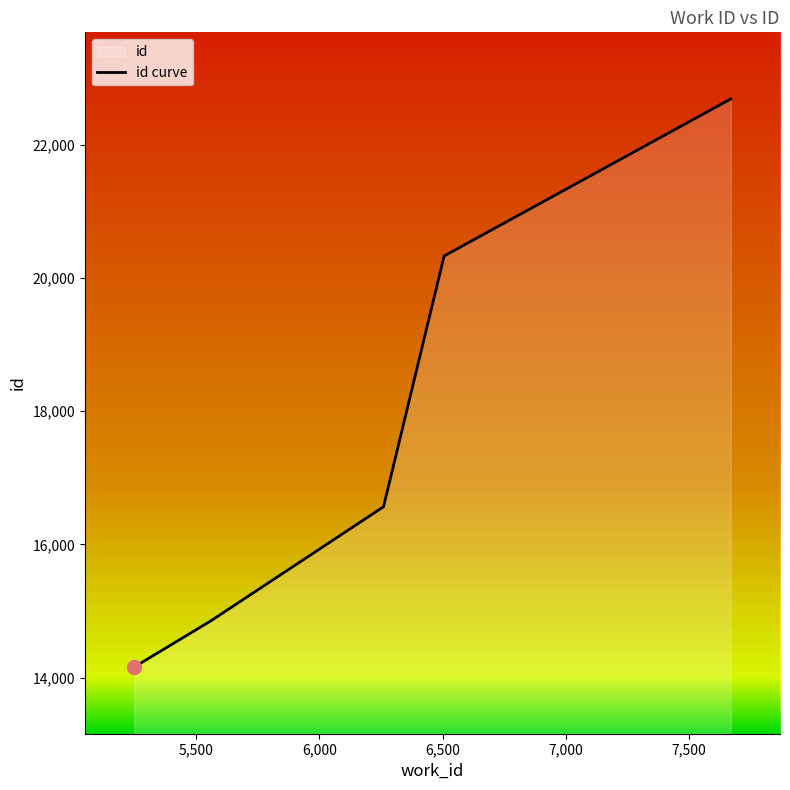

Count the number of categories in the chart.

5